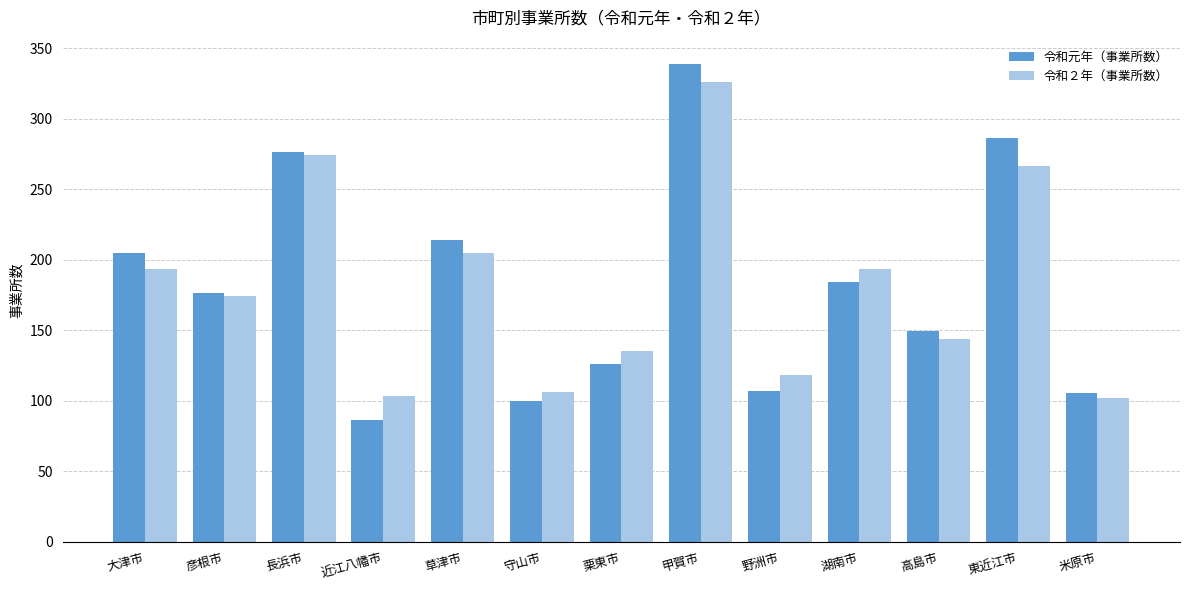

At how many categories does at least one series exceed 232?

3